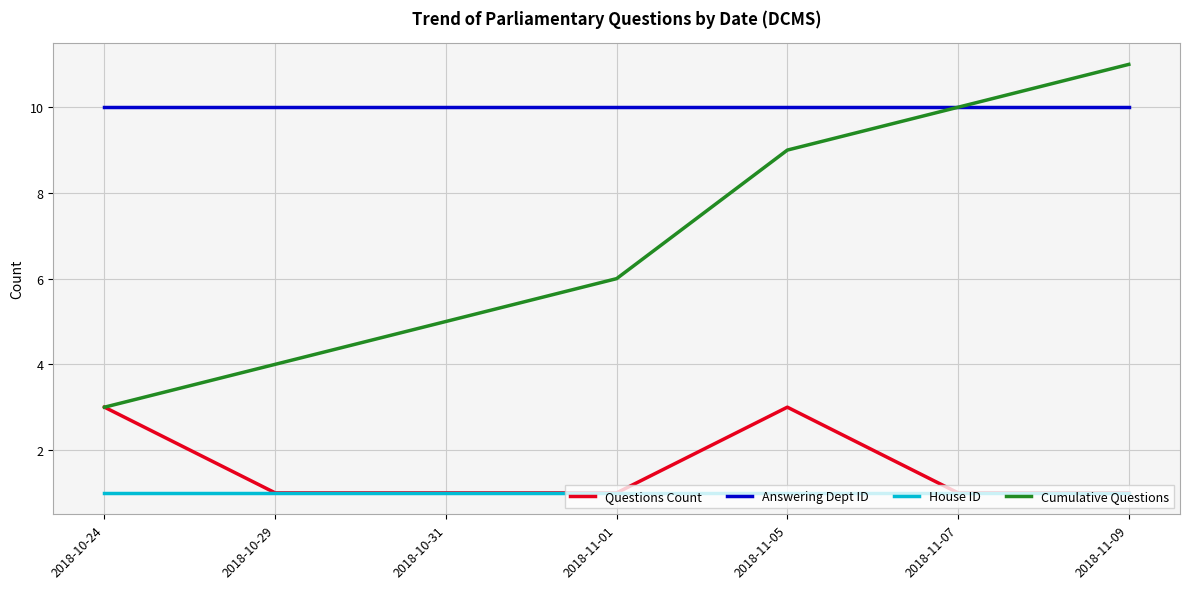

What is the maximum value shown in the chart?

11